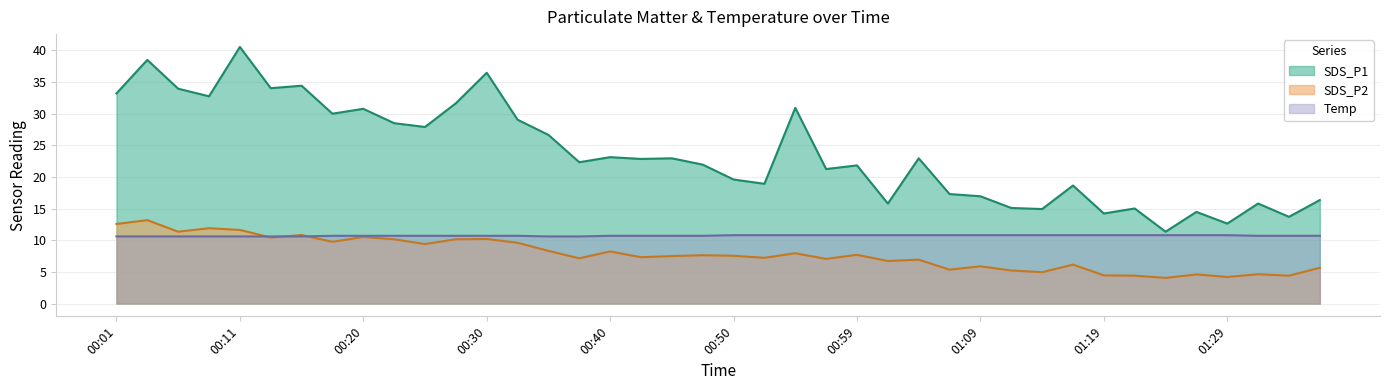

What is the greatest value displayed?

40.5